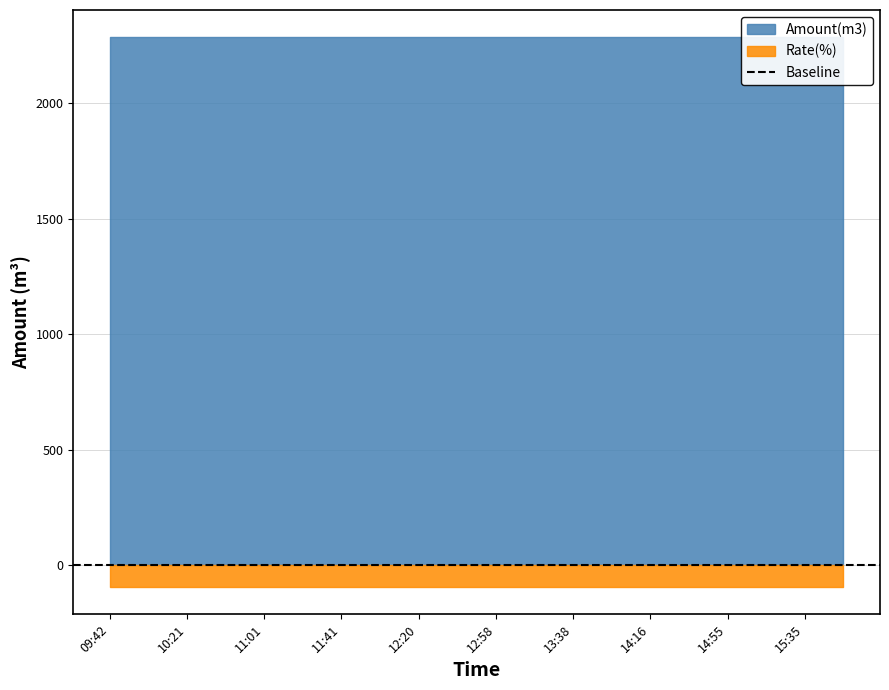

At which label is Amount(m3) closest to 2285?

09:42